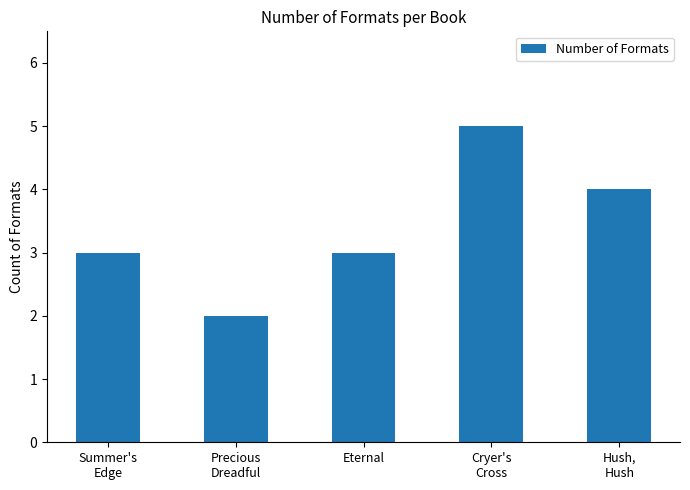

Which label corresponds to the smallest value in the chart?

Precious
Dreadful